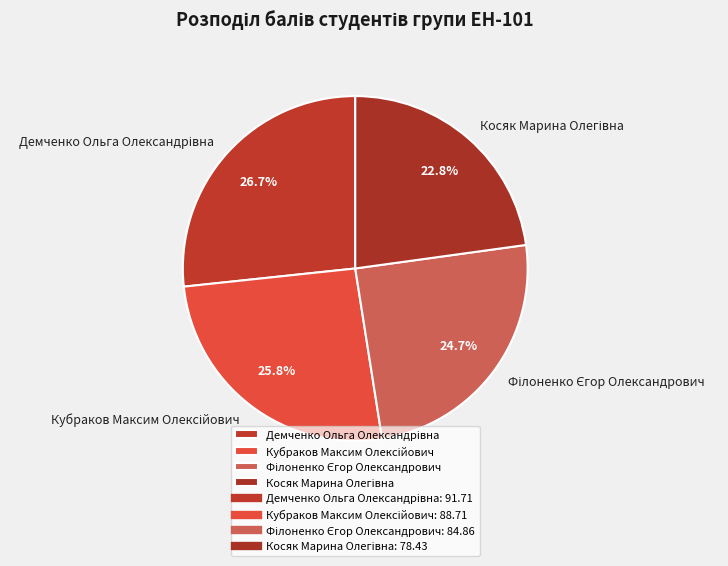

To the nearest percent, what is the difference between the largest and smallest slice percentages?

4%